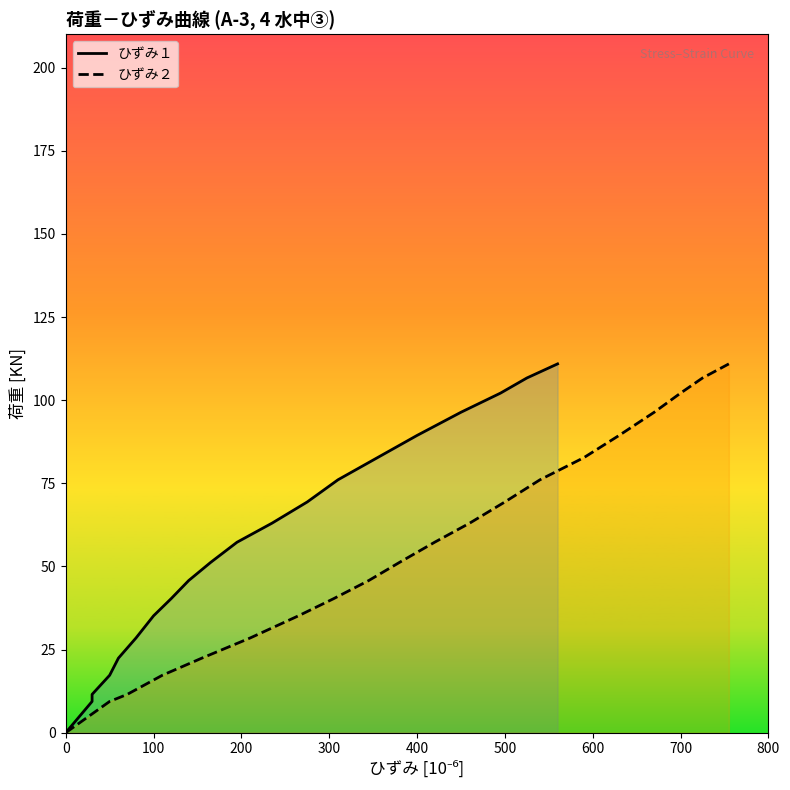

True or false: ひずみ１ has more than 1 interior local peaks.

False